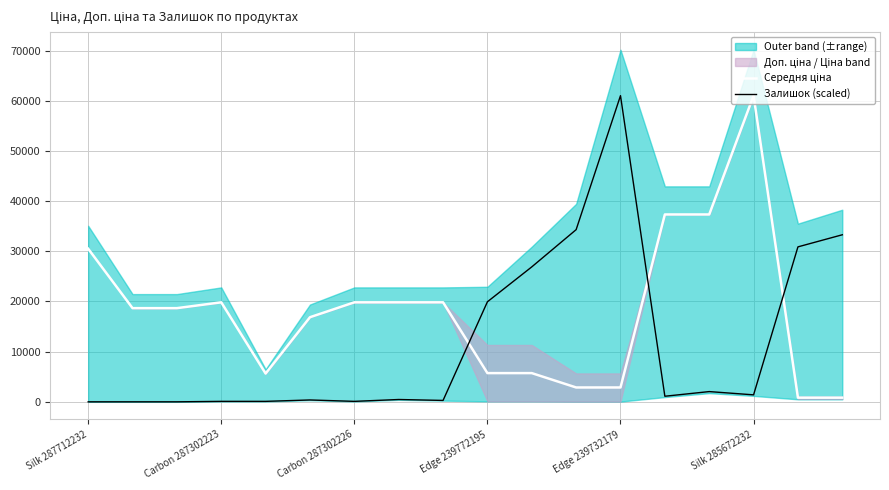

How many intersections are there between Залишок (scaled) and Середня ціна?

3